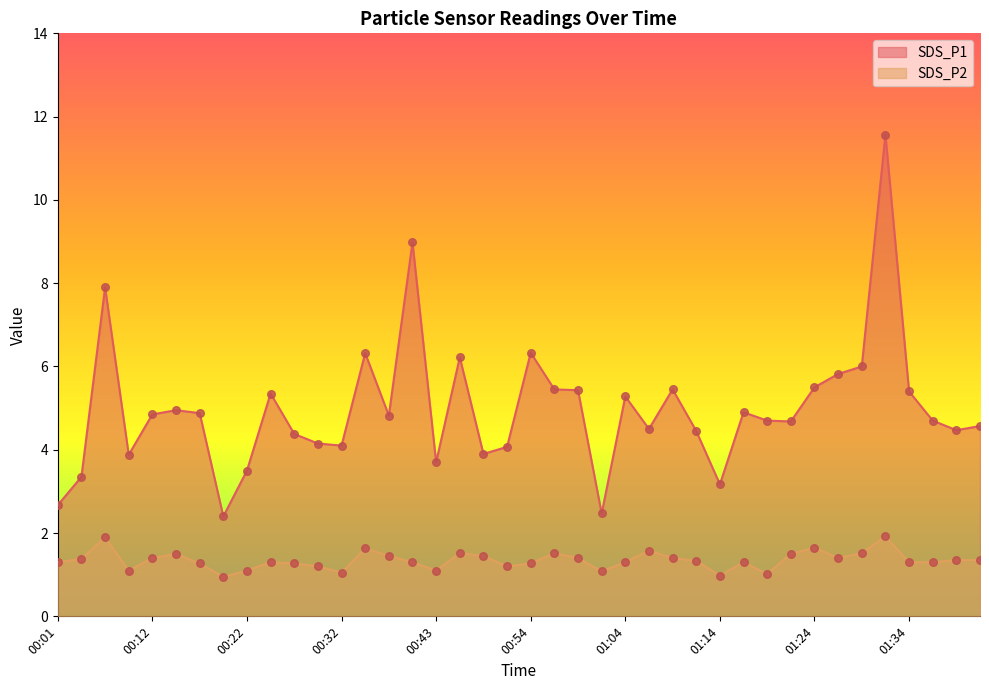

What is the total value across all series at 00:35?

8.0